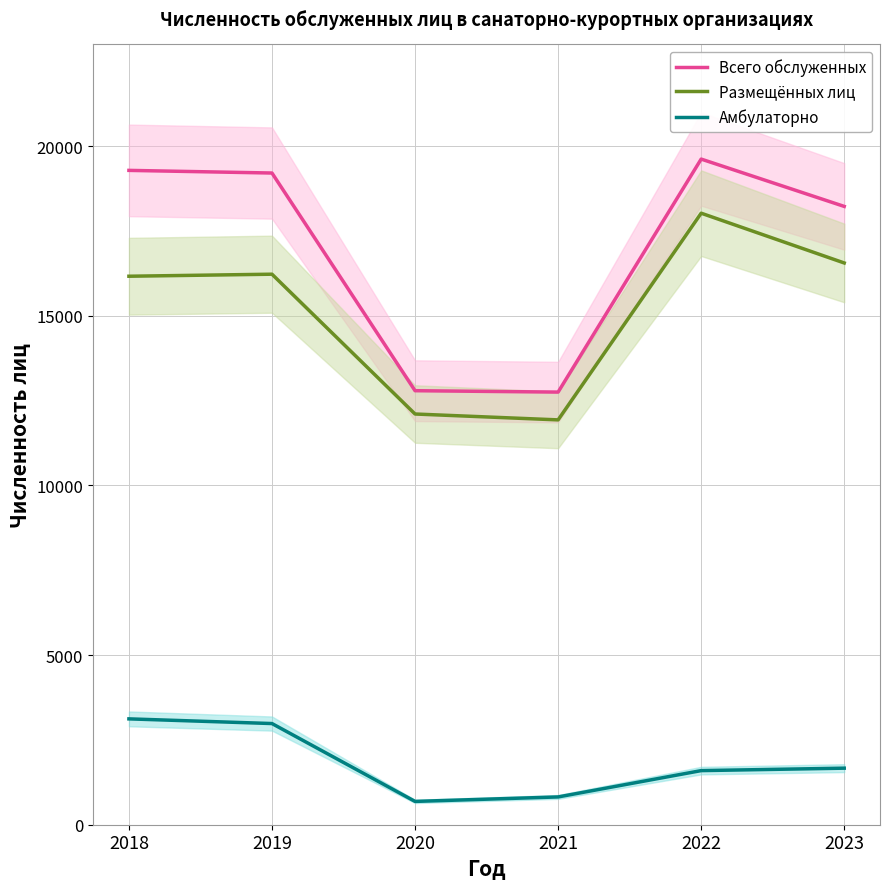

How many categories are shown in the chart?

6